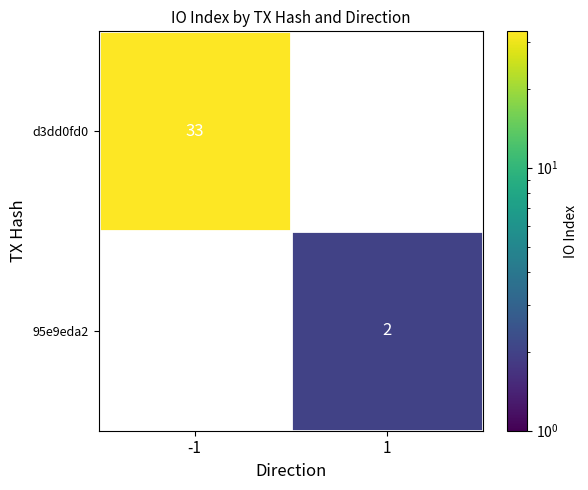

Count the number of data series in this chart.

2